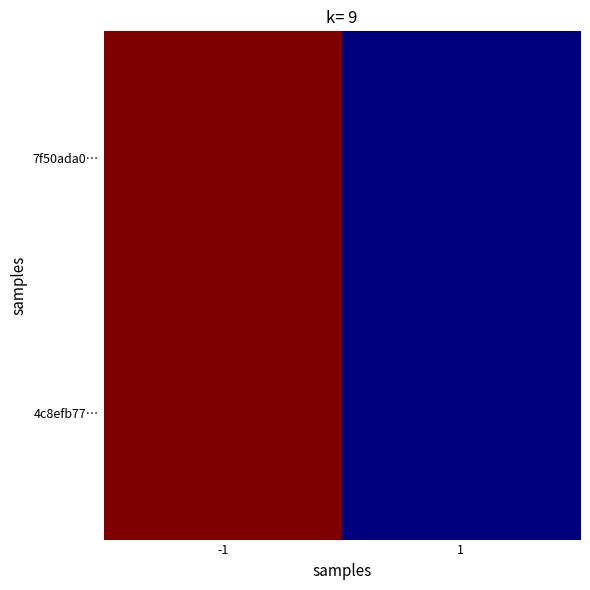

How many series are shown in this chart?

2